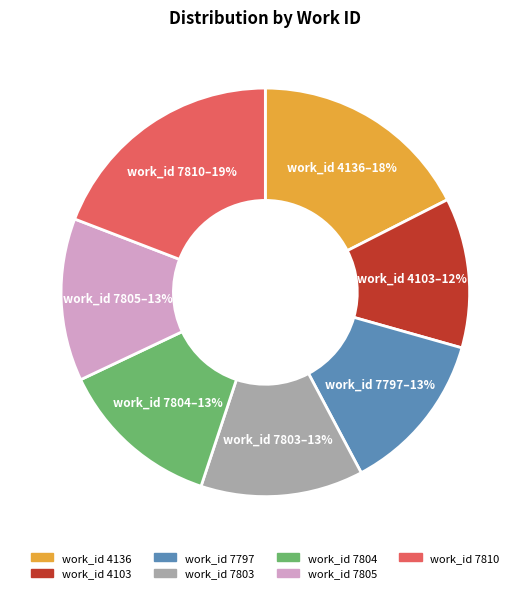

What is the ratio of the value at work_id 7805 to the value at work_id 7804?

1.0